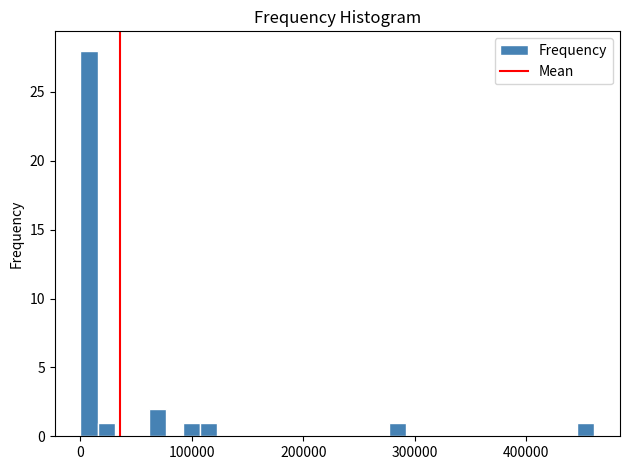

Read against the x-axis, roughly where is the centre of the tallest bar?

10000